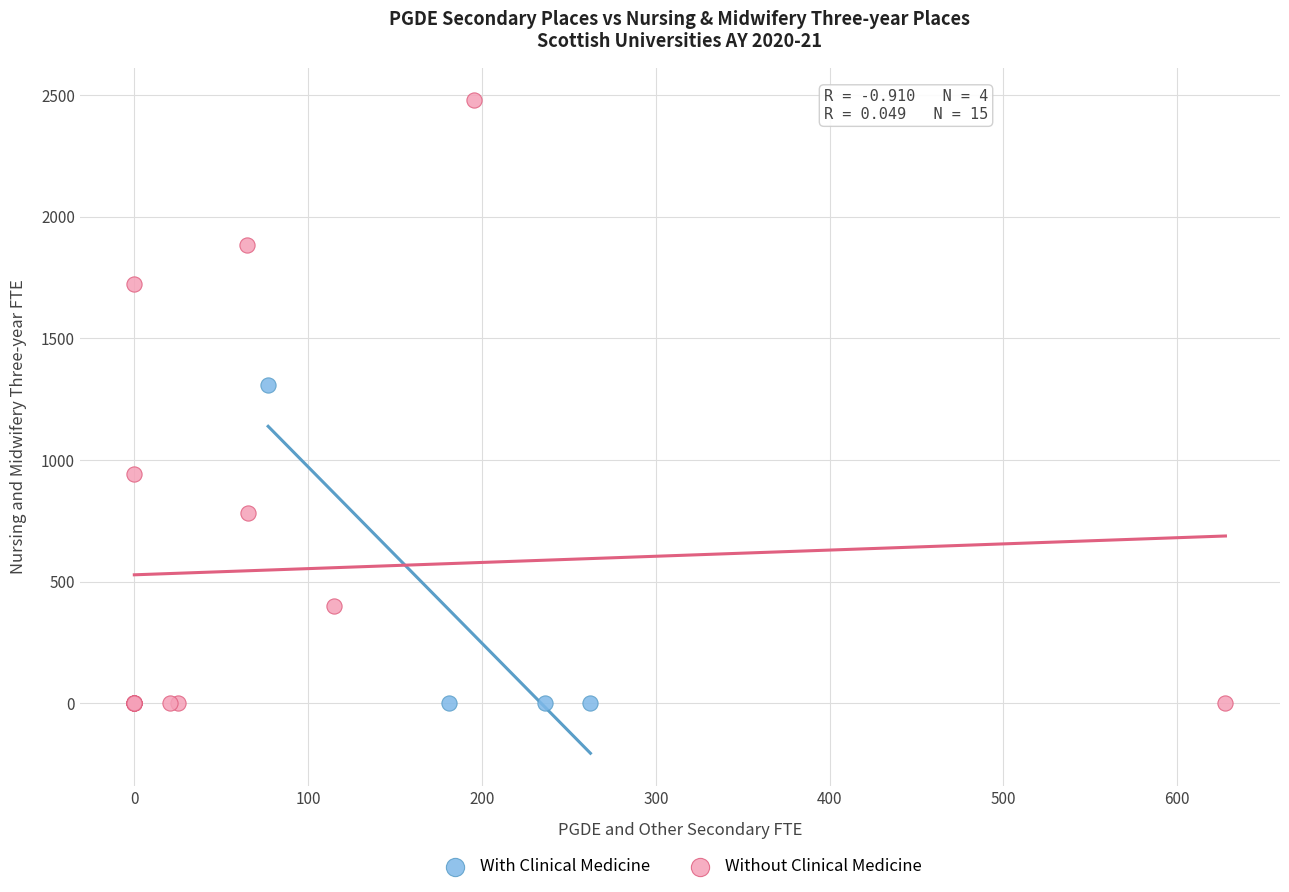

Which series reaches the maximum Y coordinate?

Without Clinical Medicine